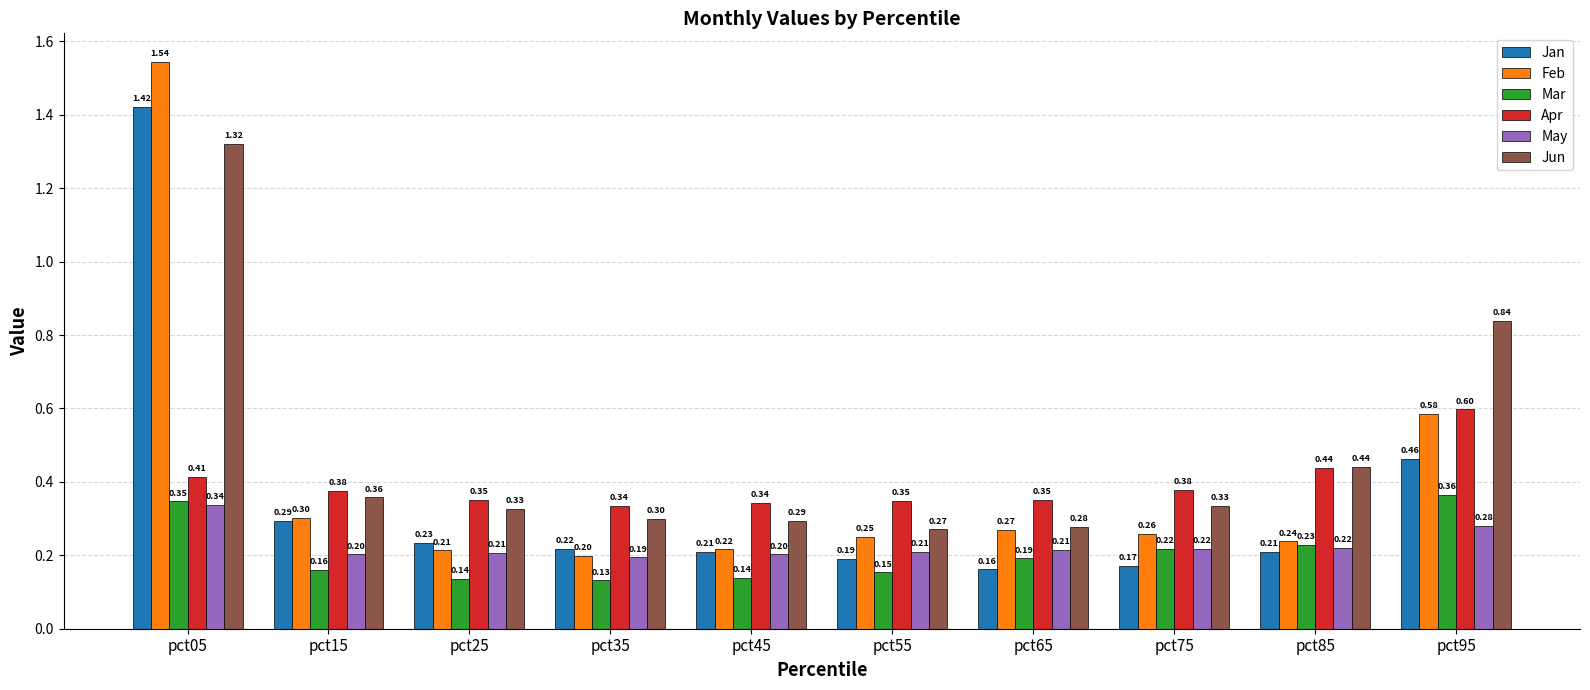

Is the value of Jan at pct55 greater than the value of May at pct15?

No